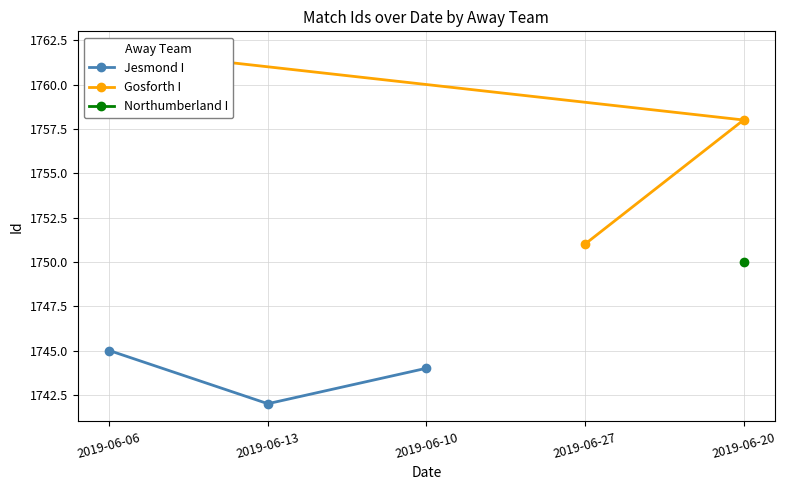

What is the difference between the maximum and minimum values in the Gosforth I series?

11